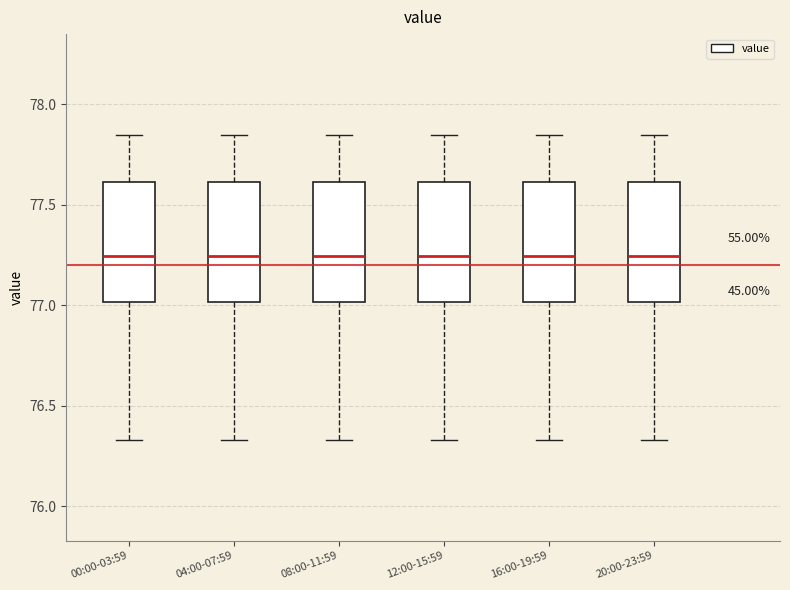

Where does the median line of the box for 12:00-15:59 sit on the y-axis? The values are not printed on the chart, so give them approximately, as read against the axis.

77.25